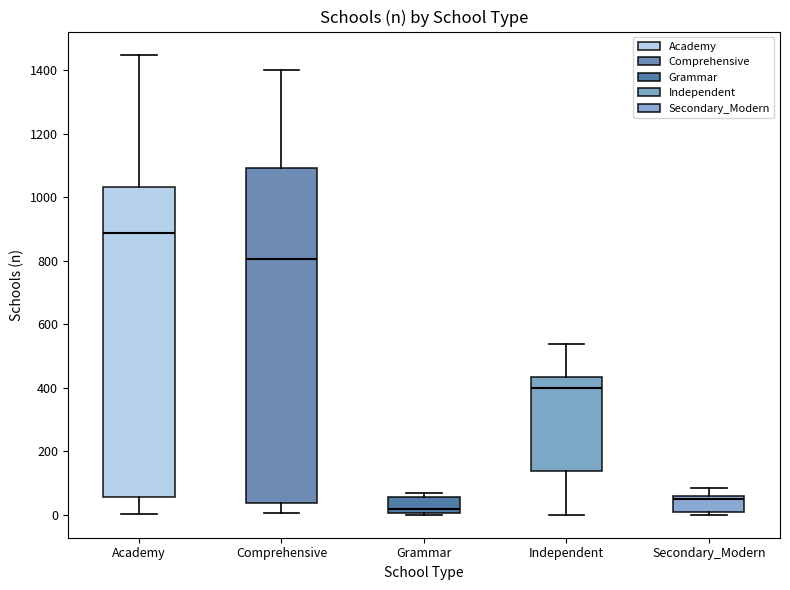

Which box's median line is the lowest?

Grammar